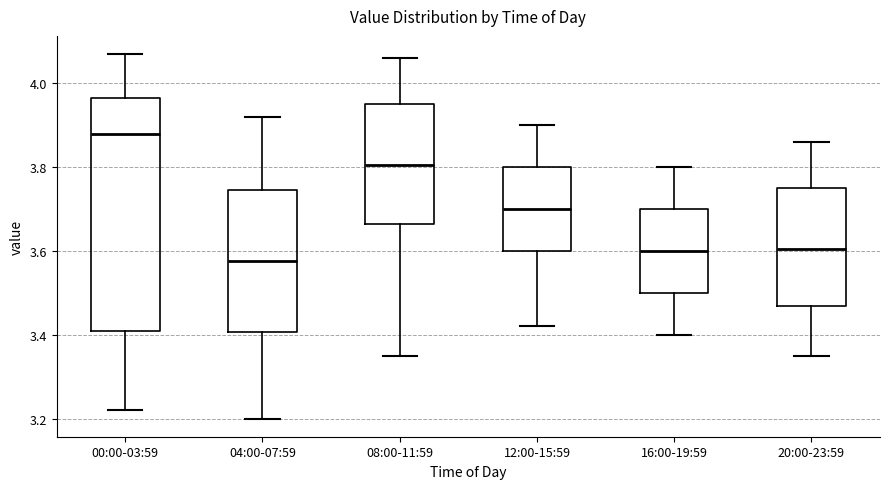

Where does the median line of the box for 12:00-15:59 sit on the y-axis? The values are not printed on the chart, so give them approximately, as read against the axis.

3.70